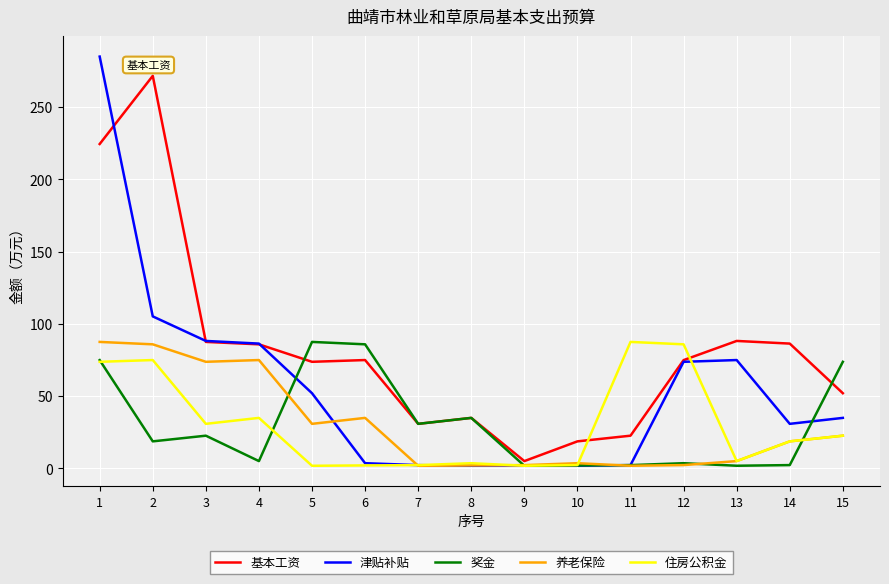

Which series has the largest range (max minus min)?

津贴补贴